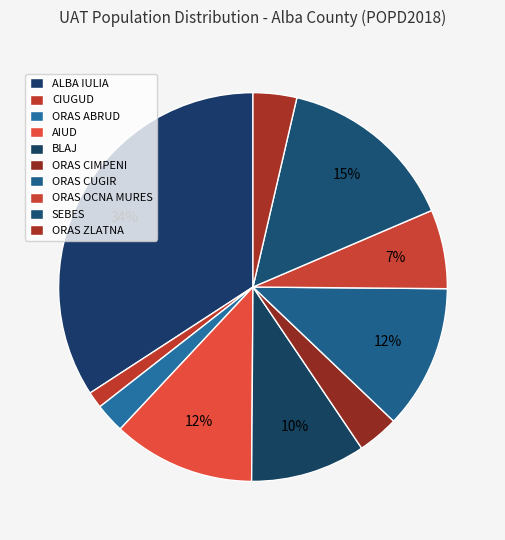

To the nearest percent, what portion does BLAJ represent?

10%